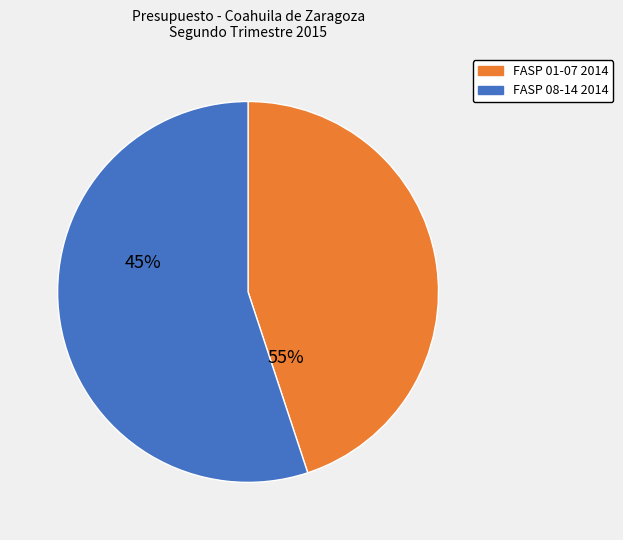

Is there any slice that represents more than half of the pie?

Yes